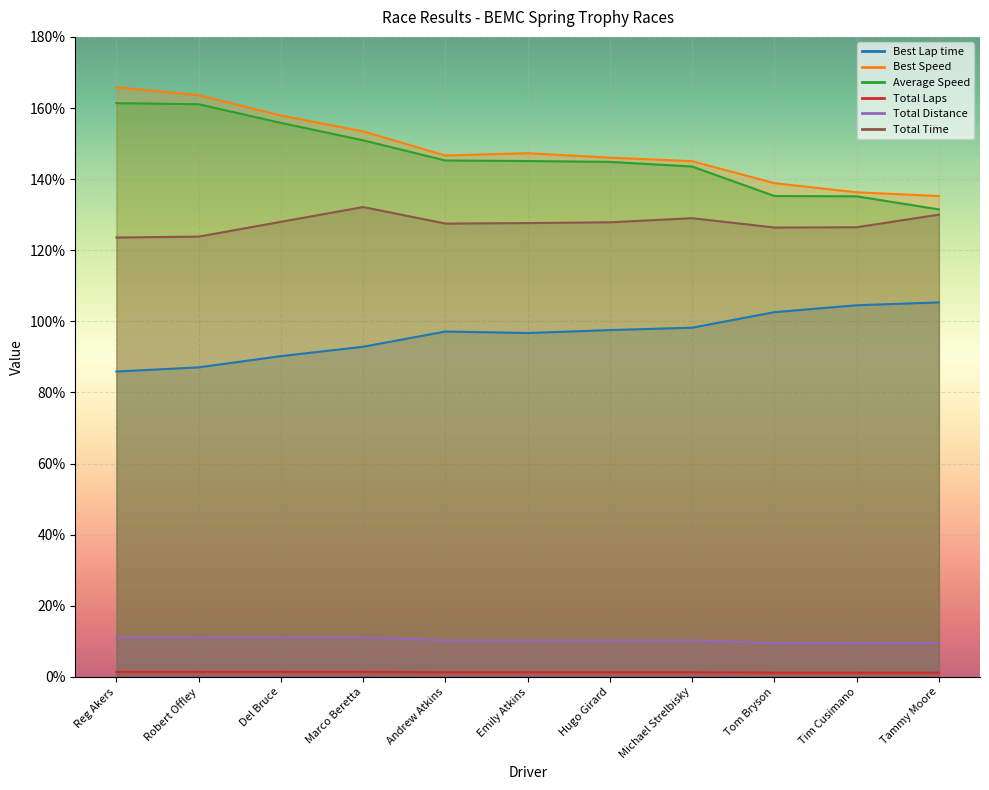

List the labels in order of Total Distance value, largest first.

Reg Akers, Robert Offley, Del Bruce, Marco Beretta, Andrew Atkins, Emily Atkins, Hugo Girard, Michael Strelbisky, Tom Bryson, Tim Cusimano, Tammy Moore